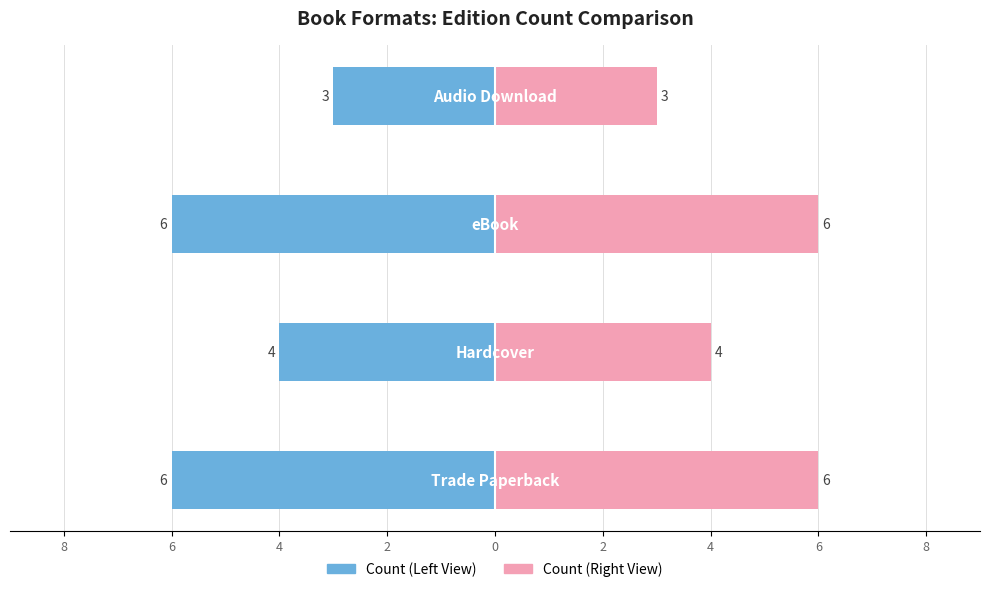

How many data points does each series have?

4